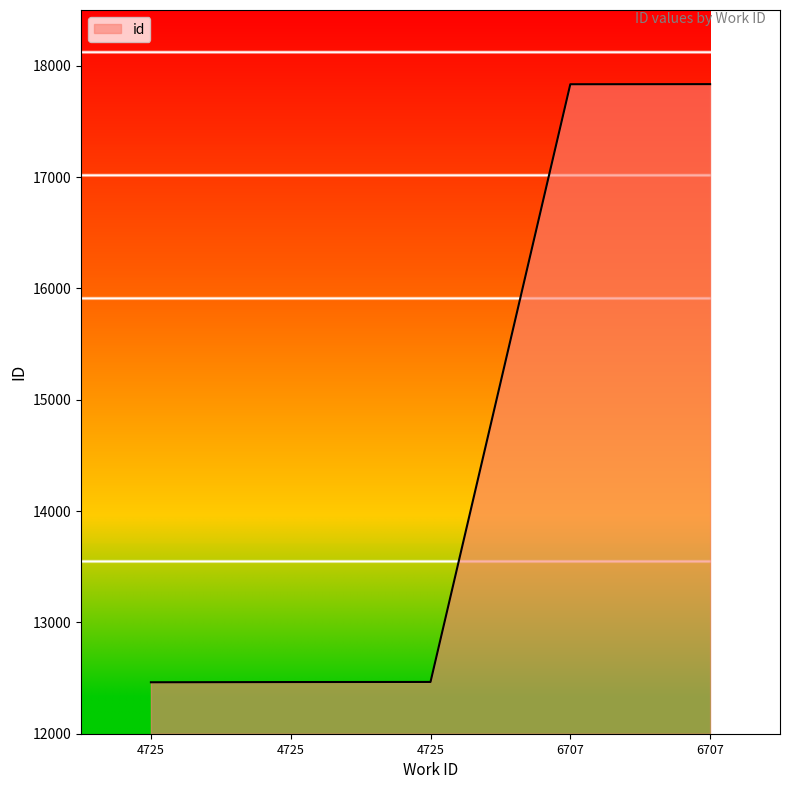

The chart shows a value of 17832 at 6707. True or false?

True